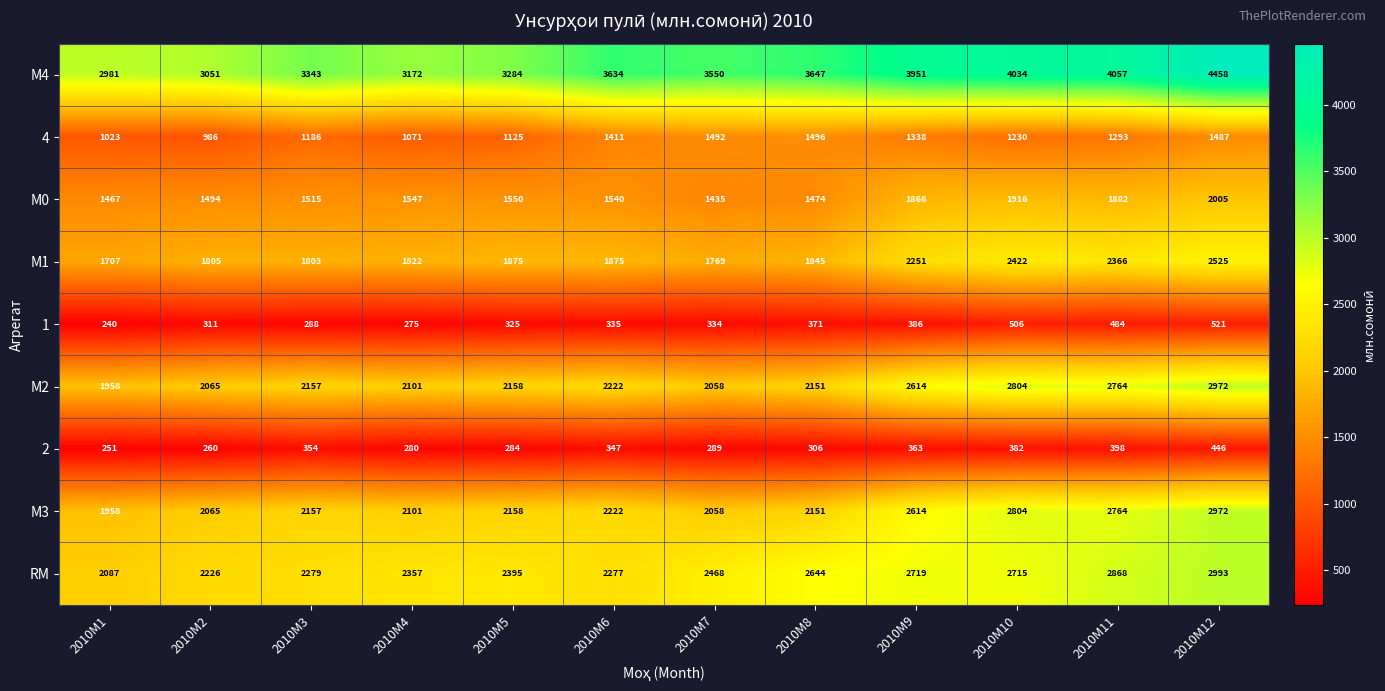

List the labels in order of RM value, smallest first.

2010M1, 2010M2, 2010M6, 2010M3, 2010M4, 2010M5, 2010M7, 2010M8, 2010M10, 2010M9, 2010M11, 2010M12